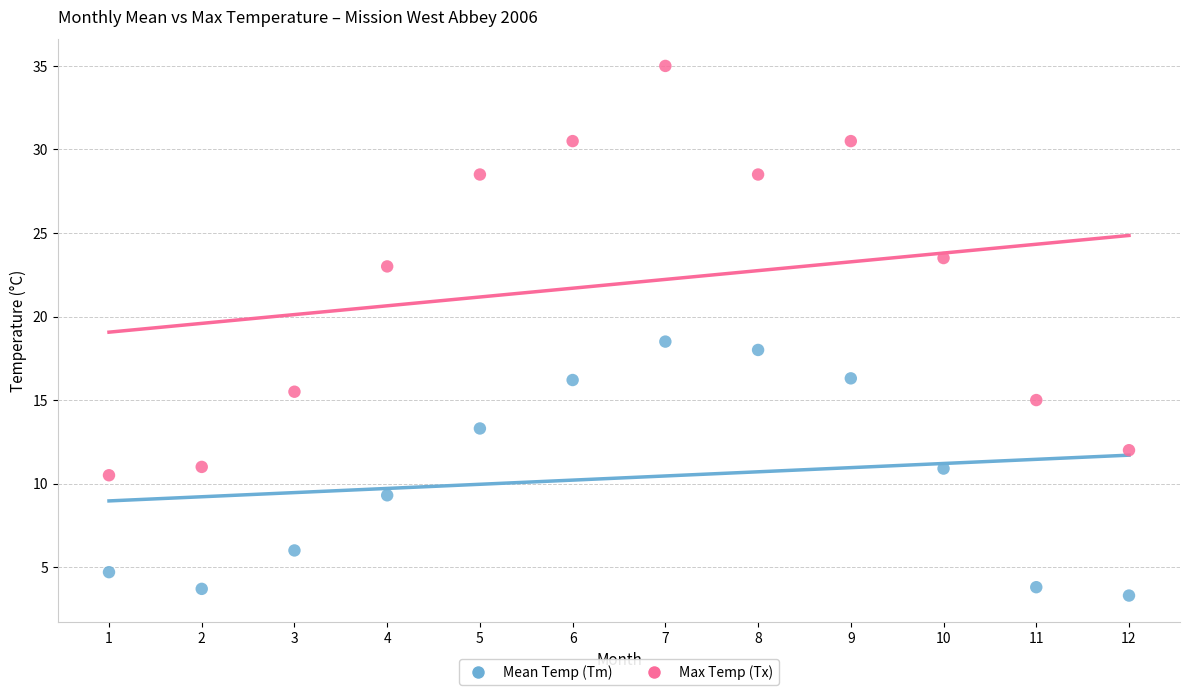

Which series reaches the minimum Y coordinate?

Mean Temp (Tm)